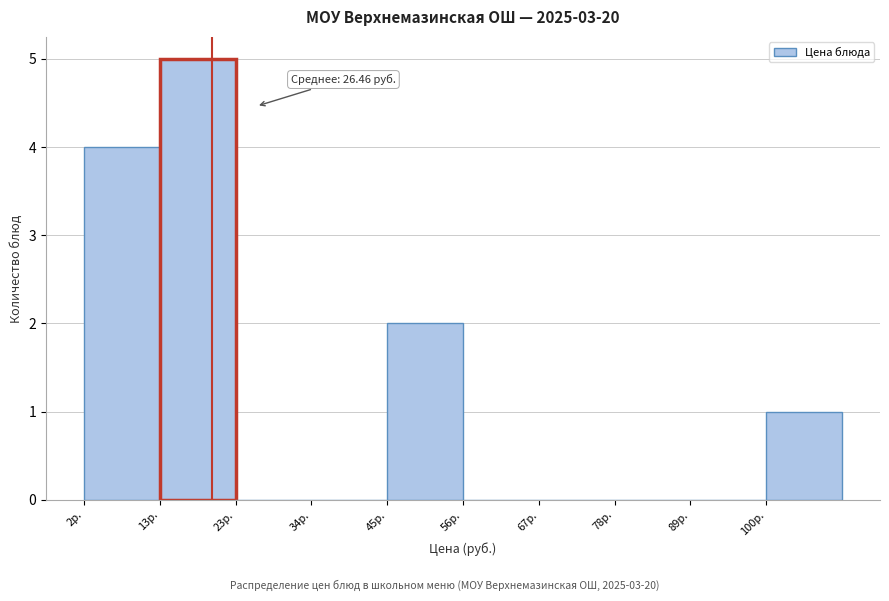

Which range on the x-axis has the tallest bar?

12 to 24